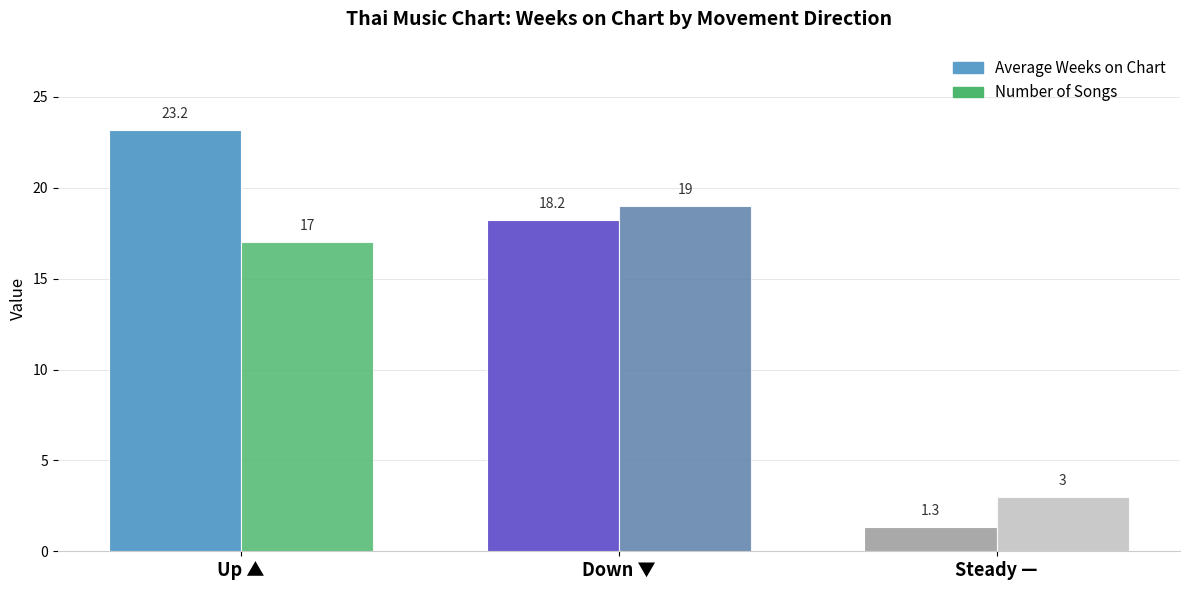

Is it true that Number of Songs equals 19.0 at Down ▼?

True